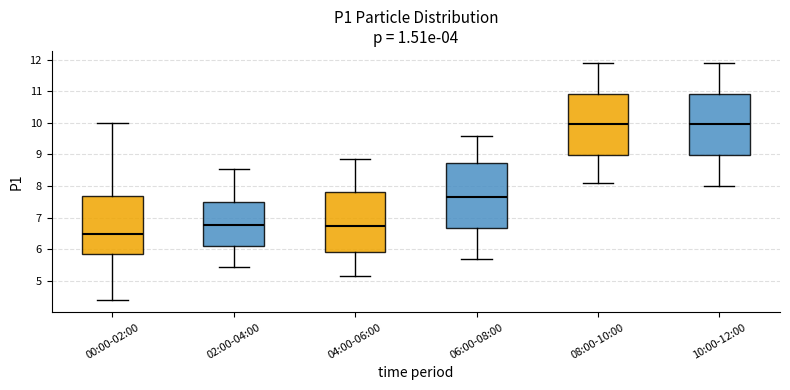

Reading left to right, read every box against the y-axis: the position of its median line, the range the box covers, and the ends of its whiskers. The values are not printed on the chart, so give them approximately, as read against the axis.

00:00-02:00: median 6.5, box 5.8 to 7.7, whiskers 4.4 to 10.0
02:00-04:00: median 6.8, box 6.1 to 7.5, whiskers 5.5 to 8.6
04:00-06:00: median 6.8, box 5.9 to 7.8, whiskers 5.2 to 8.9
06:00-08:00: median 7.7, box 6.7 to 8.7, whiskers 5.7 to 9.6
08:00-10:00: median 10.0, box 9.0 to 10.9, whiskers 8.1 to 11.9
10:00-12:00: median 10.0, box 9.0 to 10.9, whiskers 8.0 to 11.9